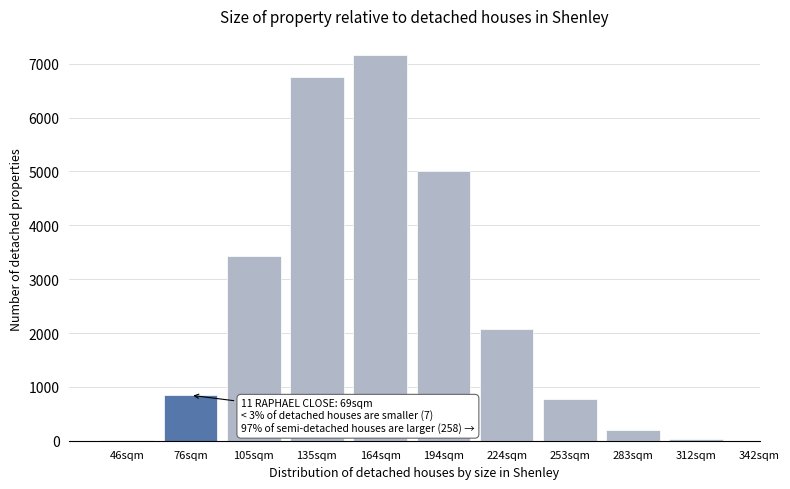

Where is the data nearest to the value 3591?

105sqm